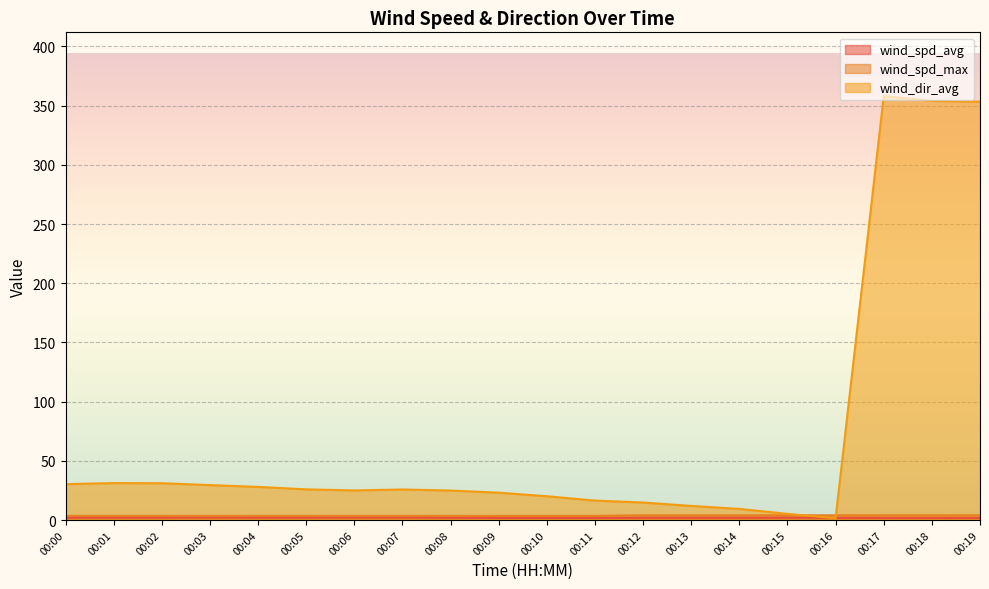

Which label corresponds to the smallest value in the chart?

00:16